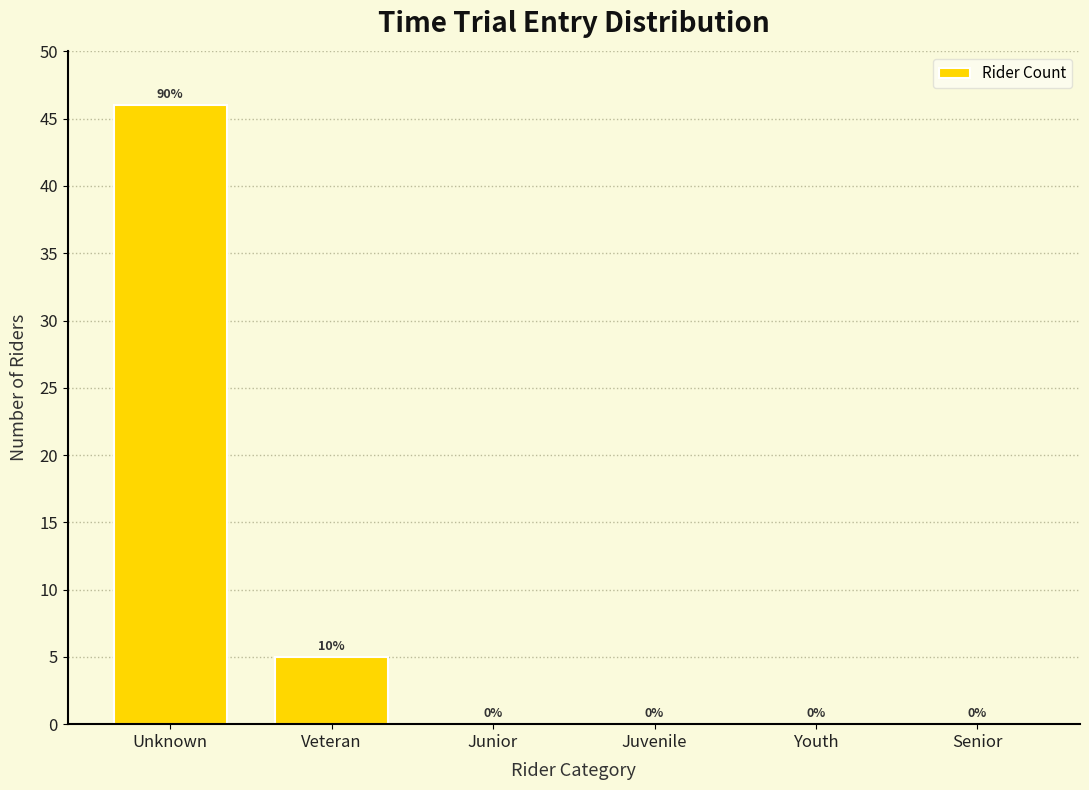

Reading left to right, what are all the values shown in this chart?

Unknown=46	Veteran=5	Junior=0	Juvenile=0	Youth=0	Senior=0